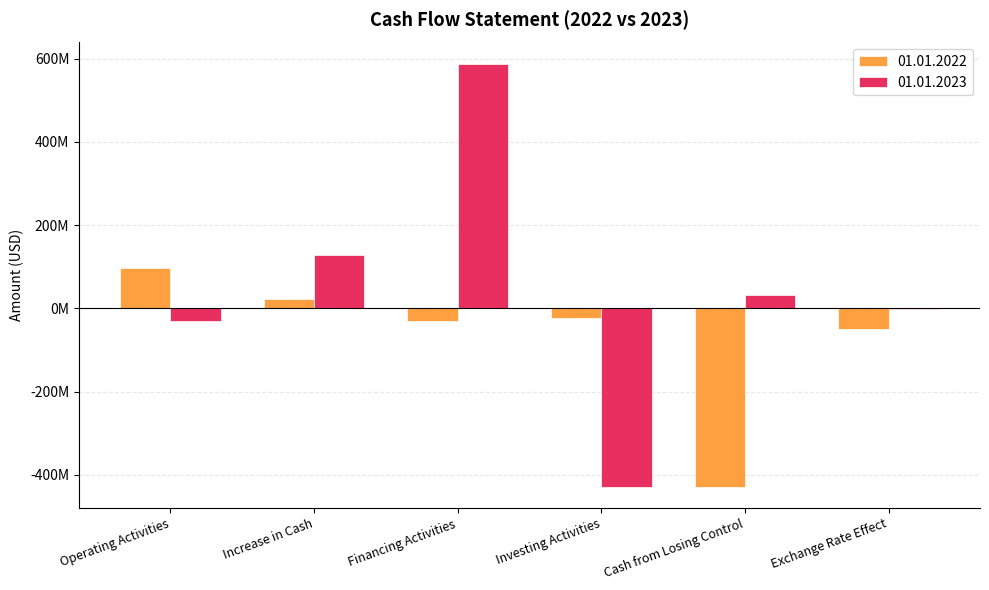

Between Financing Activities and Investing Activities, which series saw the biggest shift?

01.01.2023